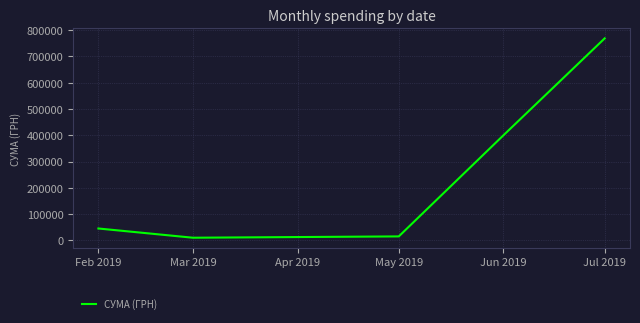

How many series are shown in this chart?

1